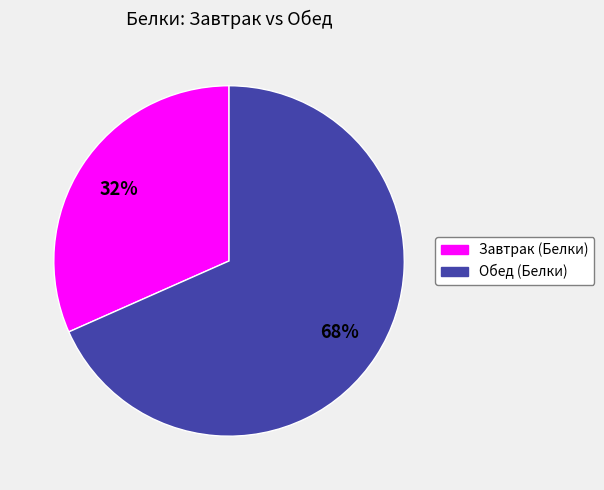

What is the ratio of the value at Завтрак (Белки) to the value at Обед (Белки)?

0.5